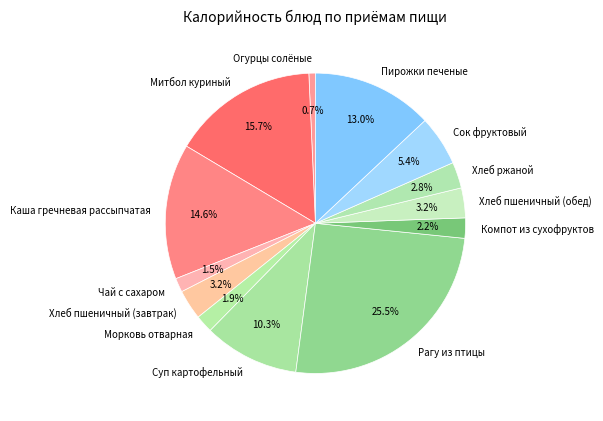

To the nearest percent, what is the combined percentage of Митбол куриный and Каша гречневая рассыпчатая?

30%